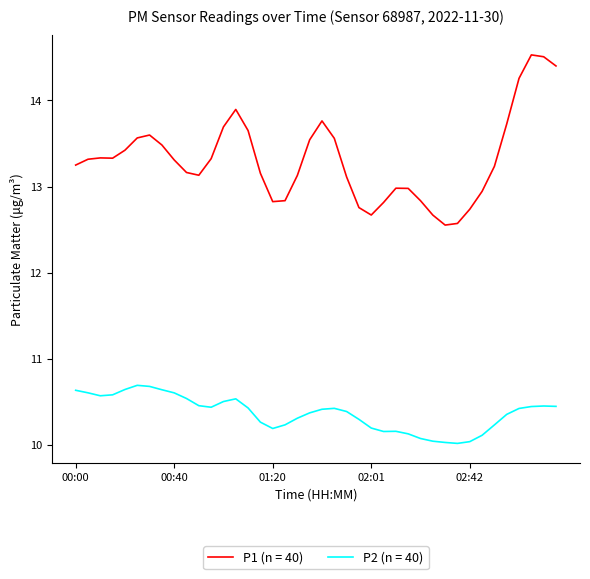

Rank the series by their average value, from lowest to highest.

P2 (n = 40), P1 (n = 40)